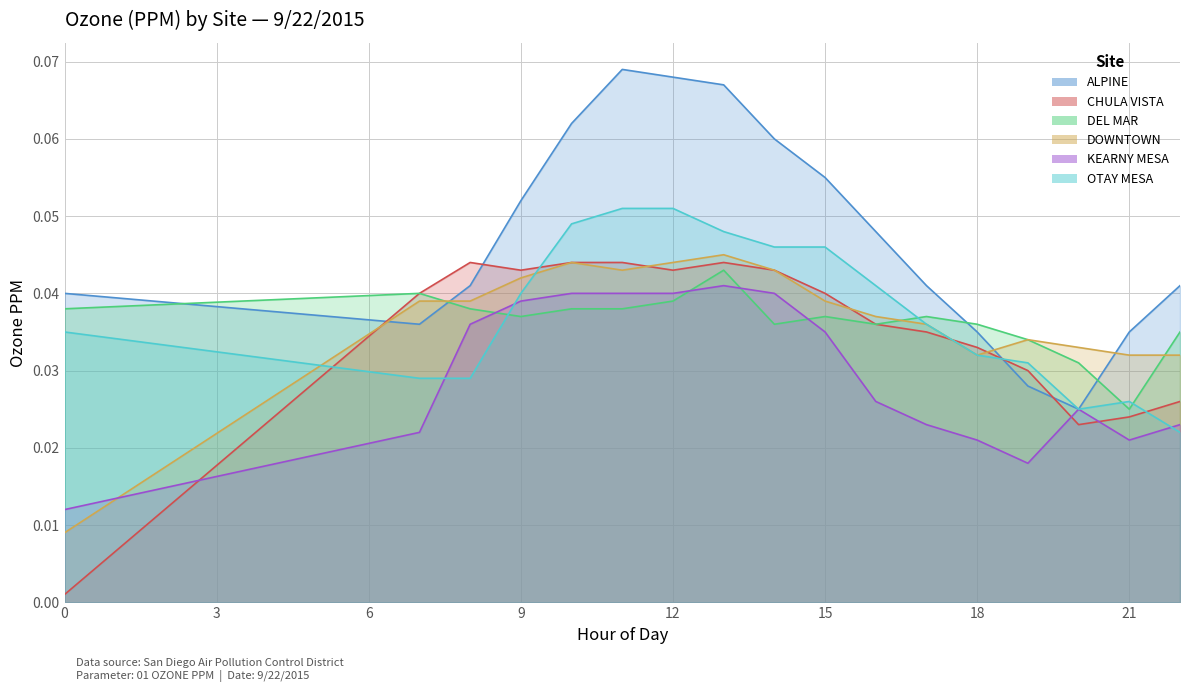

At how many categories does at least one series exceed 0?

17